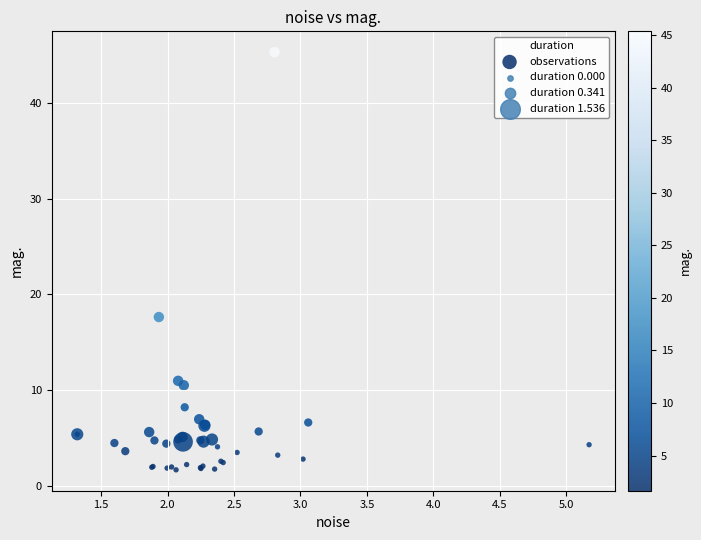

What Y value in the scatter plot is closest to 23?

17.6